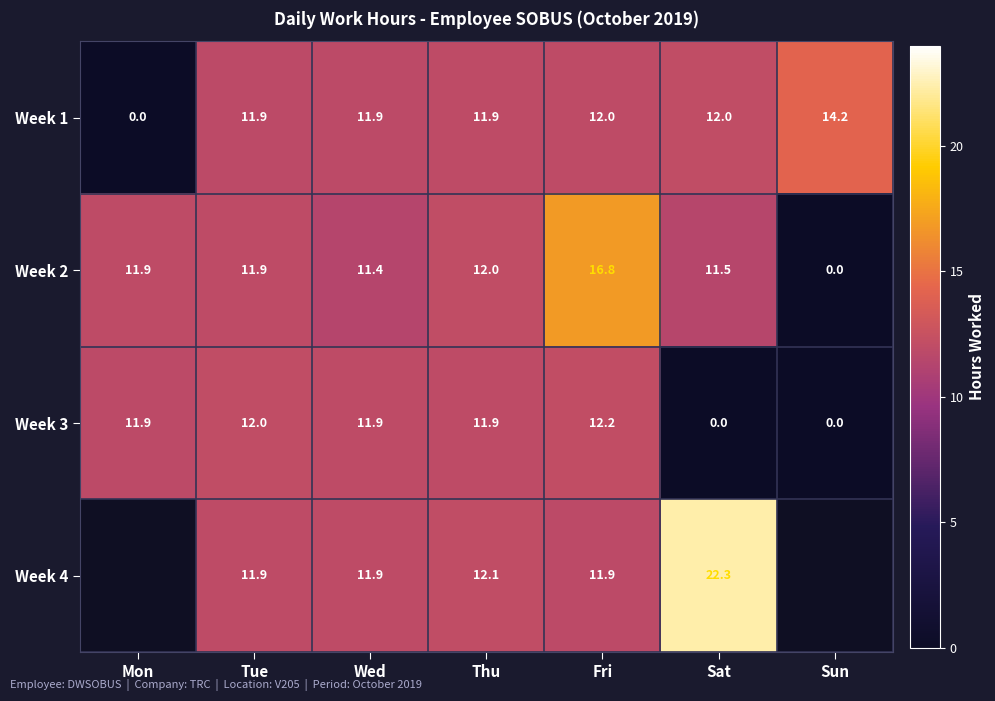

What is the total value across all series at Fri?

52.9